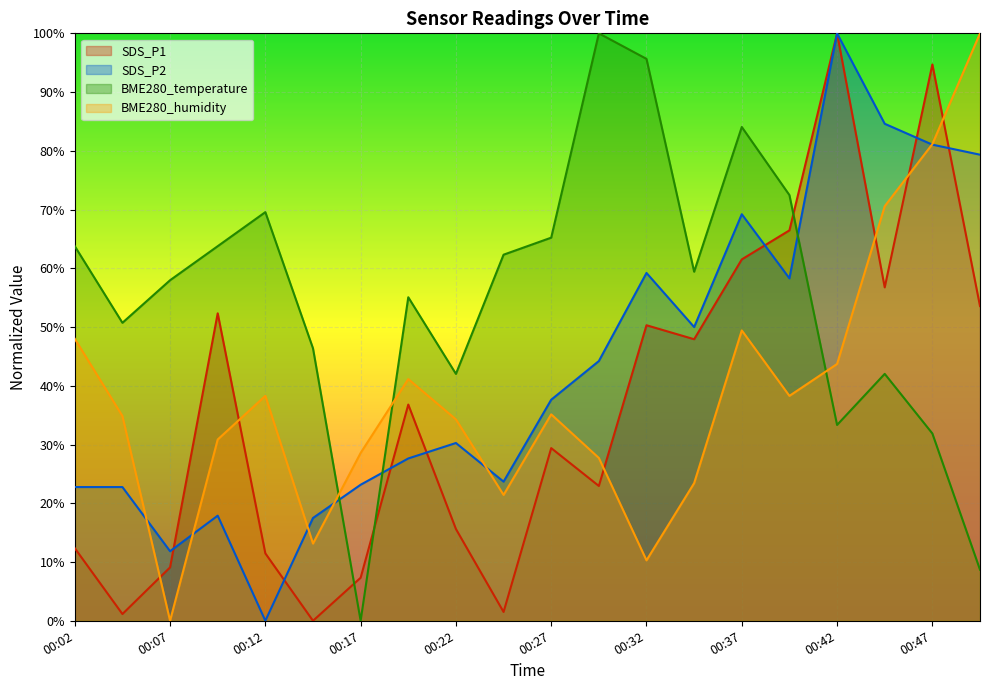

At which label does BME280_humidity first exceed 35?

00:02